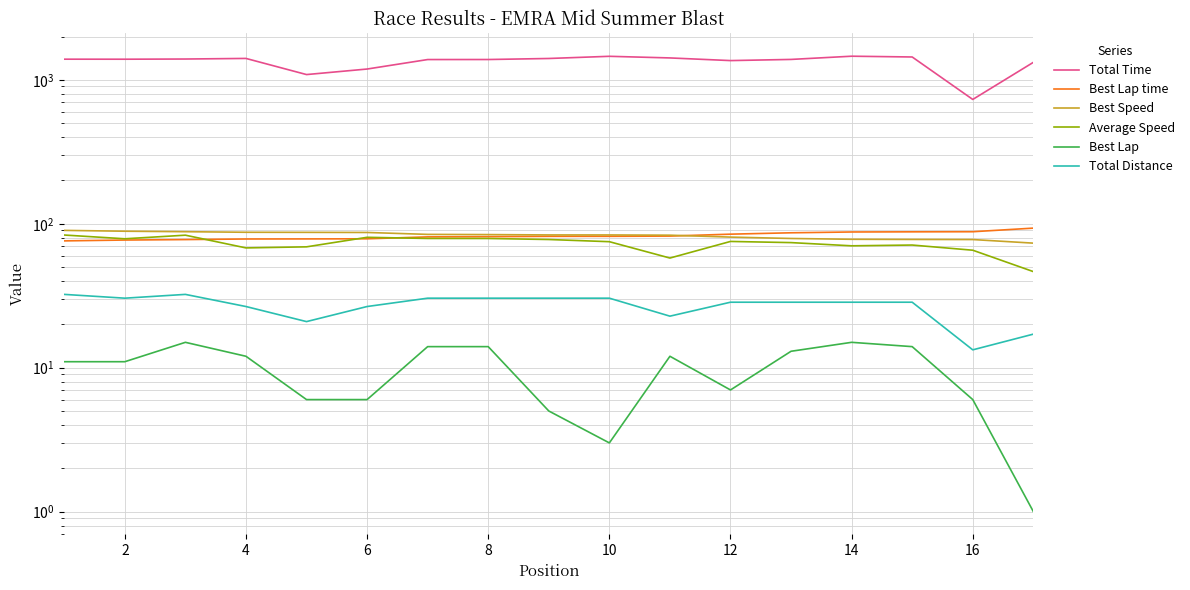

At which category does Average Speed reach its first local valley?

2